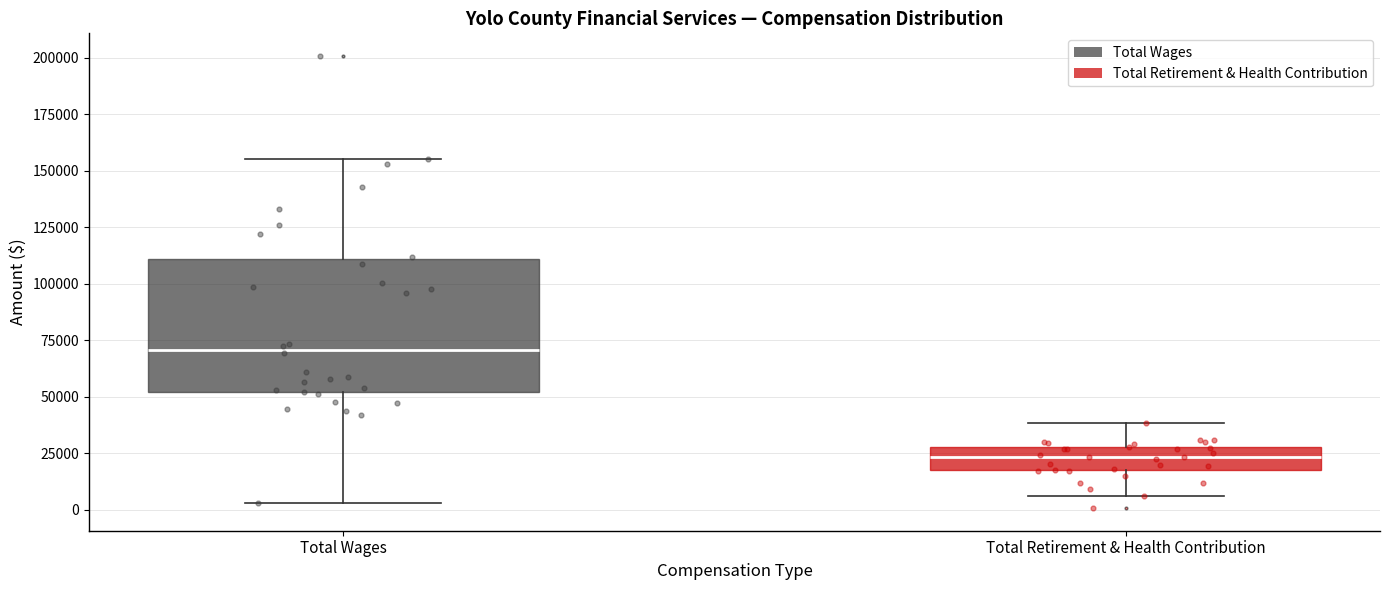

Where is the lower edge of the box for Total Wages on the y-axis? The values are not printed on the chart, so give them approximately, as read against the axis.

50000